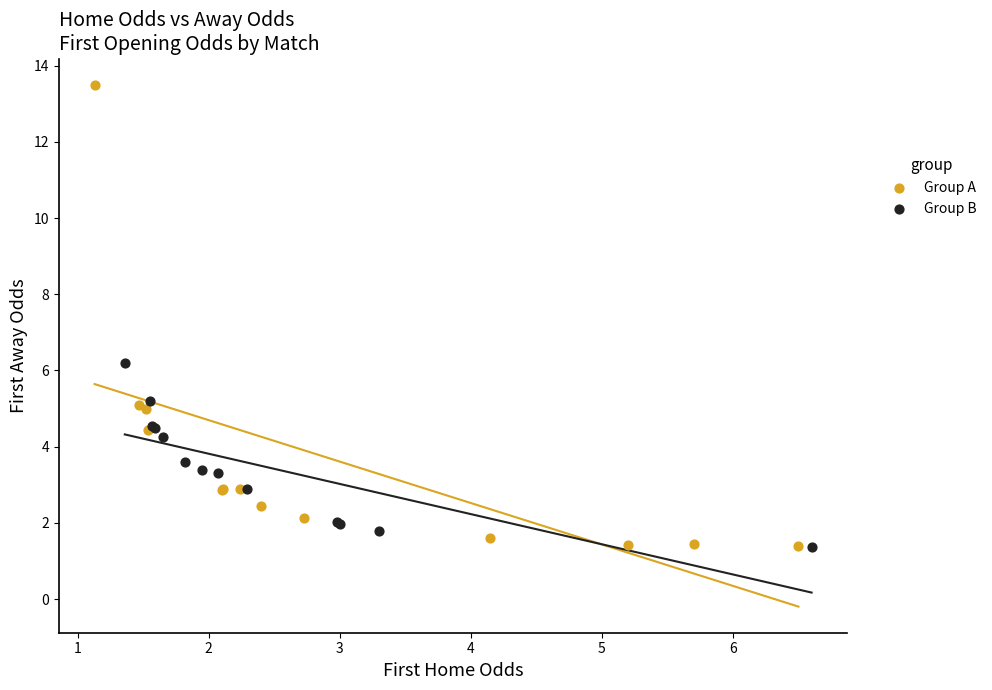

Which series contains the highest Y value?

Group A